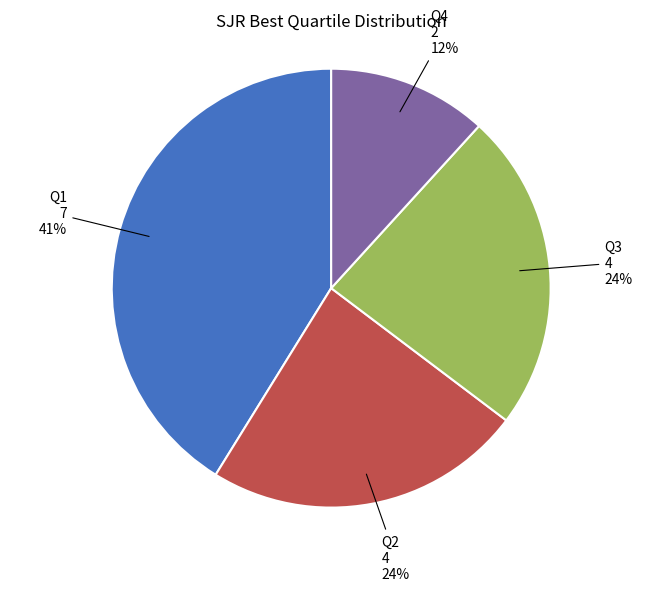

What is the smallest slice in the pie chart?

Q4